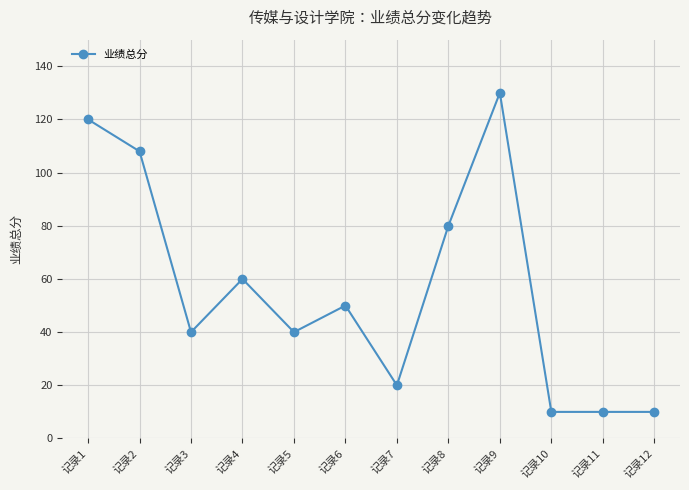

At which category does the data reach its first local peak?

记录4